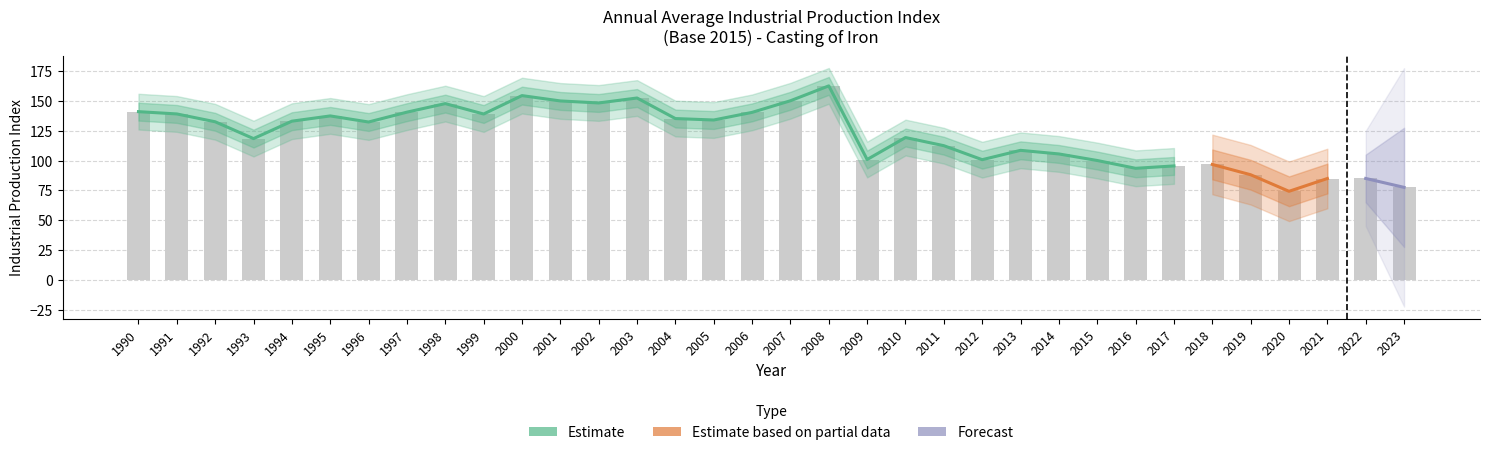

Rank the categories by value from lowest to highest.

2020, 2023, 2021, 2022, 2019, 2016, 2017, 2018, 2015, 2012, 2009, 2014, 2013, 2011, 1993, 2010, 1996, 1992, 1994, 2005, 2004, 1995, 1999, 1991, 2006, 1997, 1990, 1998, 2002, 2001, 2007, 2003, 2000, 2008